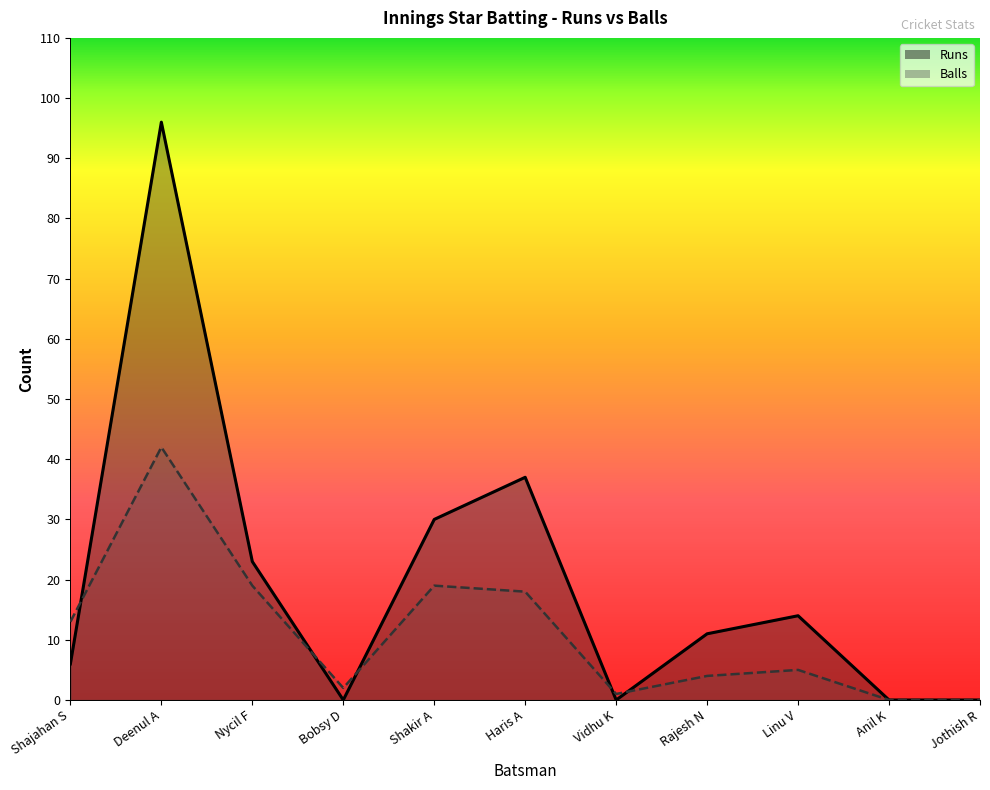

At how many categories does at least one series exceed 24?

3